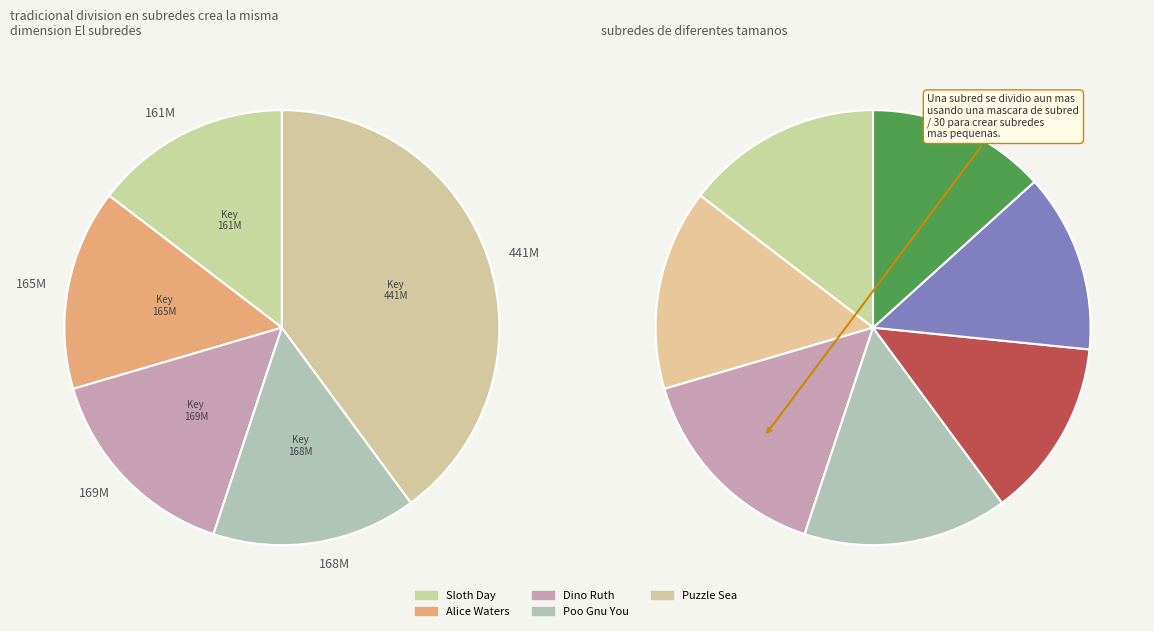

Which category has the smallest portion of the pie?

Happy Sloth Day!